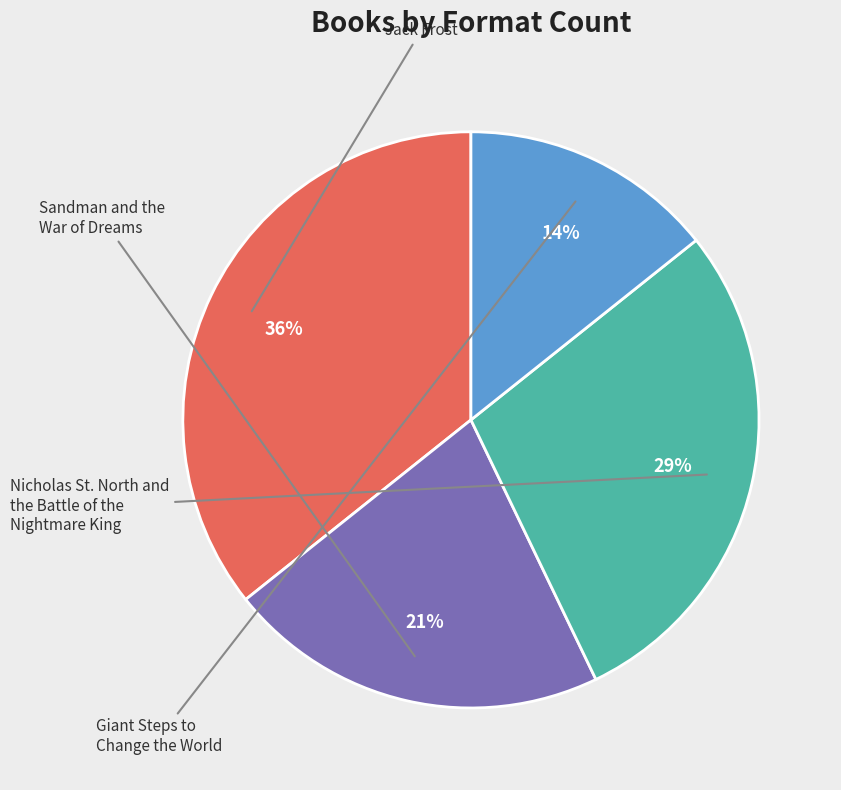

To the nearest percent, what is the combined percentage of Jack Frost and Sandman and the War of Dreams?

57%